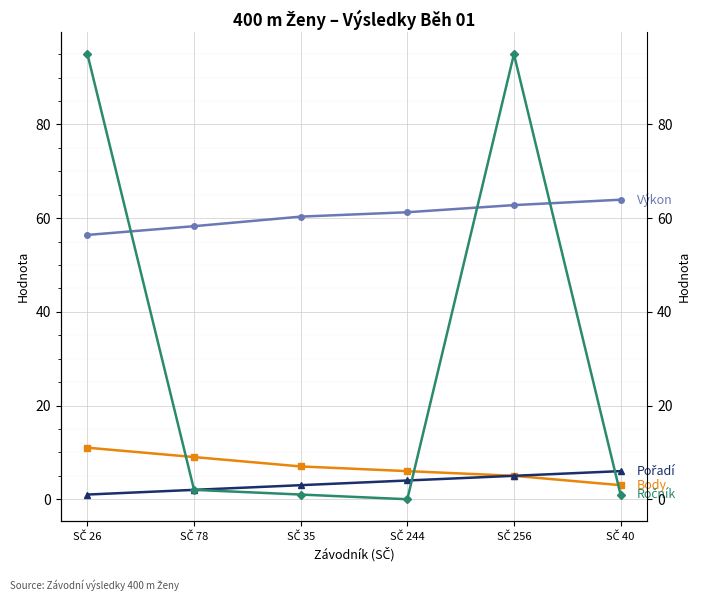

What is the average value of the Ročník (YY) series?

32.3